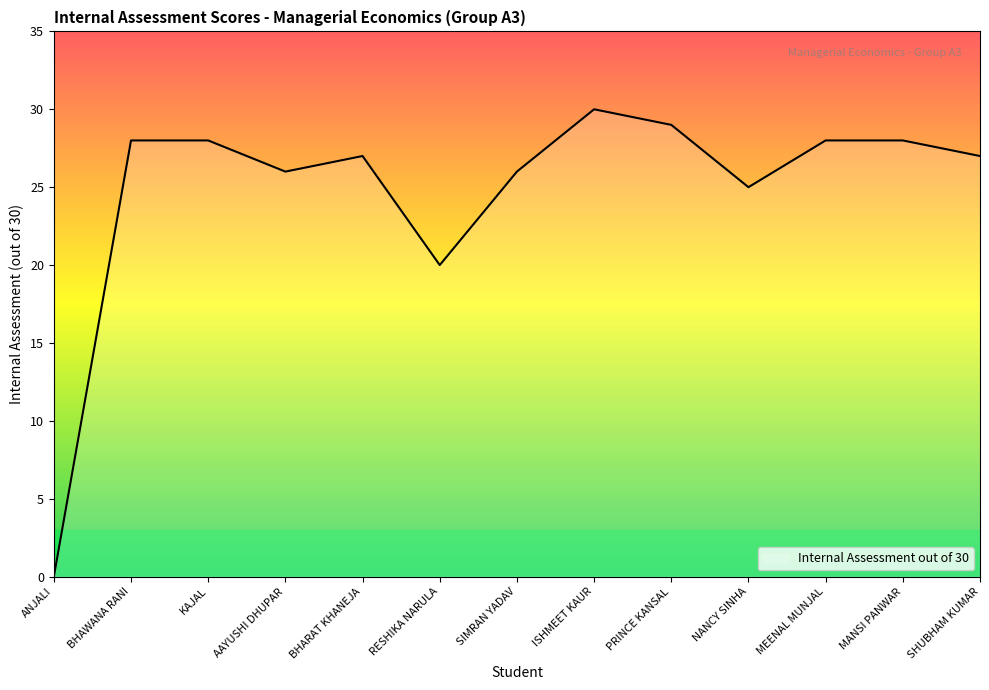

True or false: the data shows 28 at MANSI PANWAR.

True